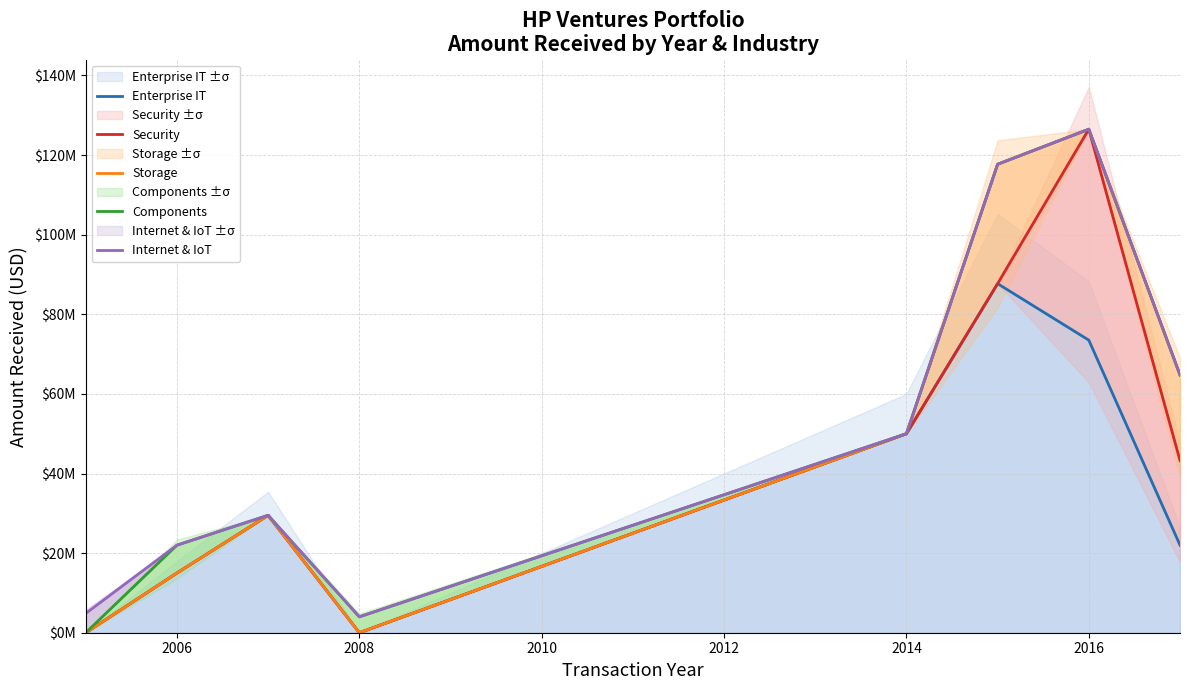

True or false: Enterprise IT has a value of 4507912 at 2006.

False